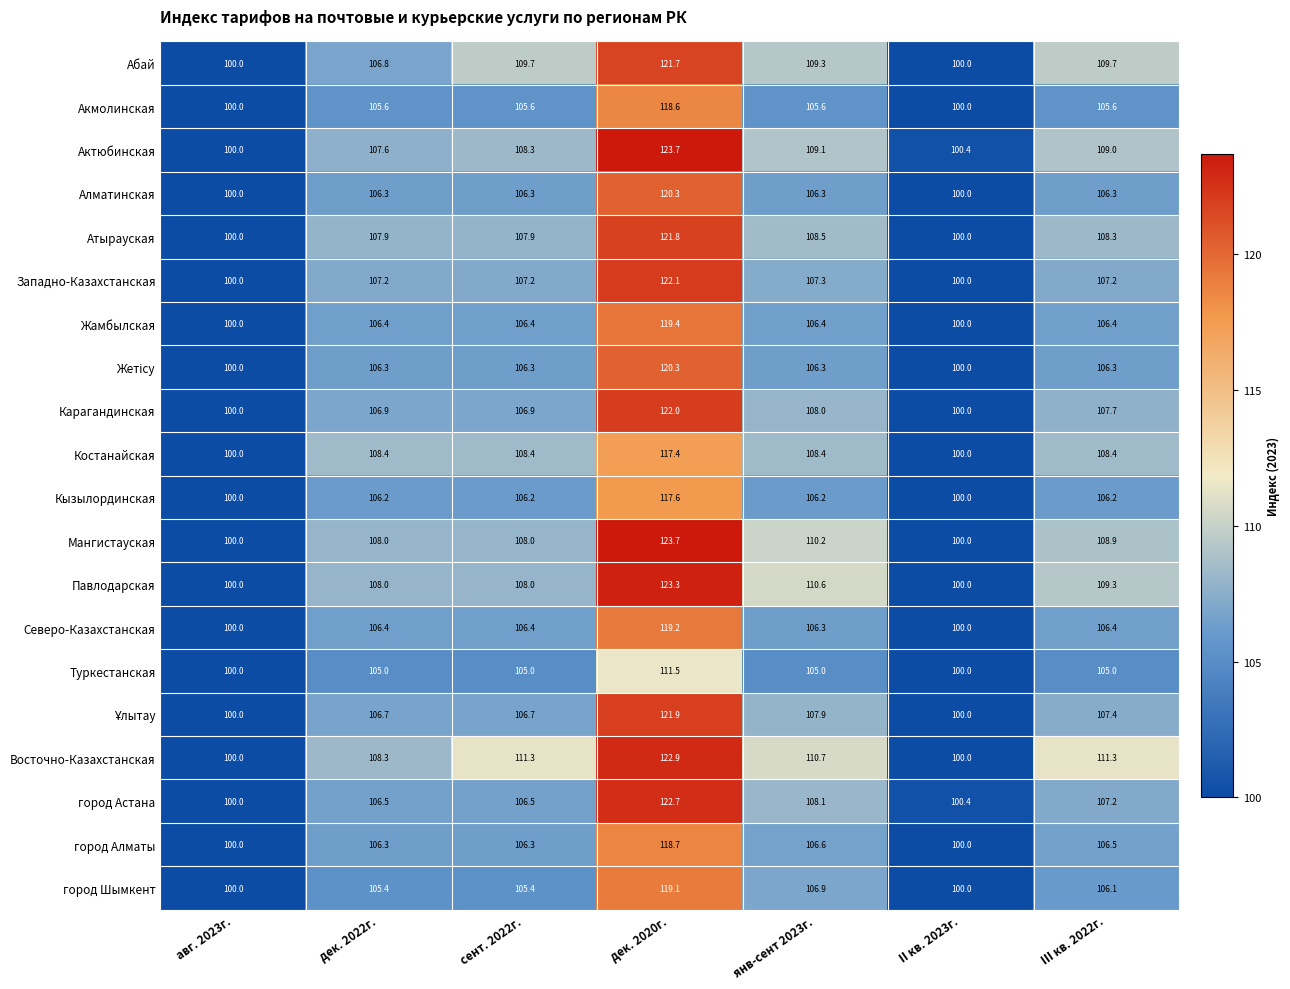

At how many categories does at least one series exceed 115?

1